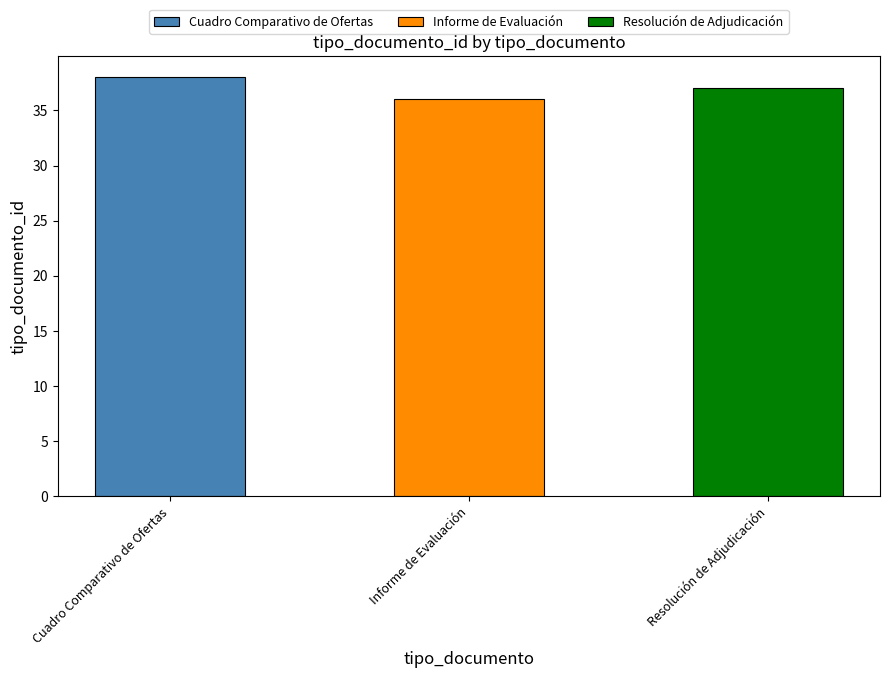

Reading right to left, extract all data points from this chart.

Resolución de Adjudicación=37	Informe de Evaluación=36	Cuadro Comparativo de Ofertas=38